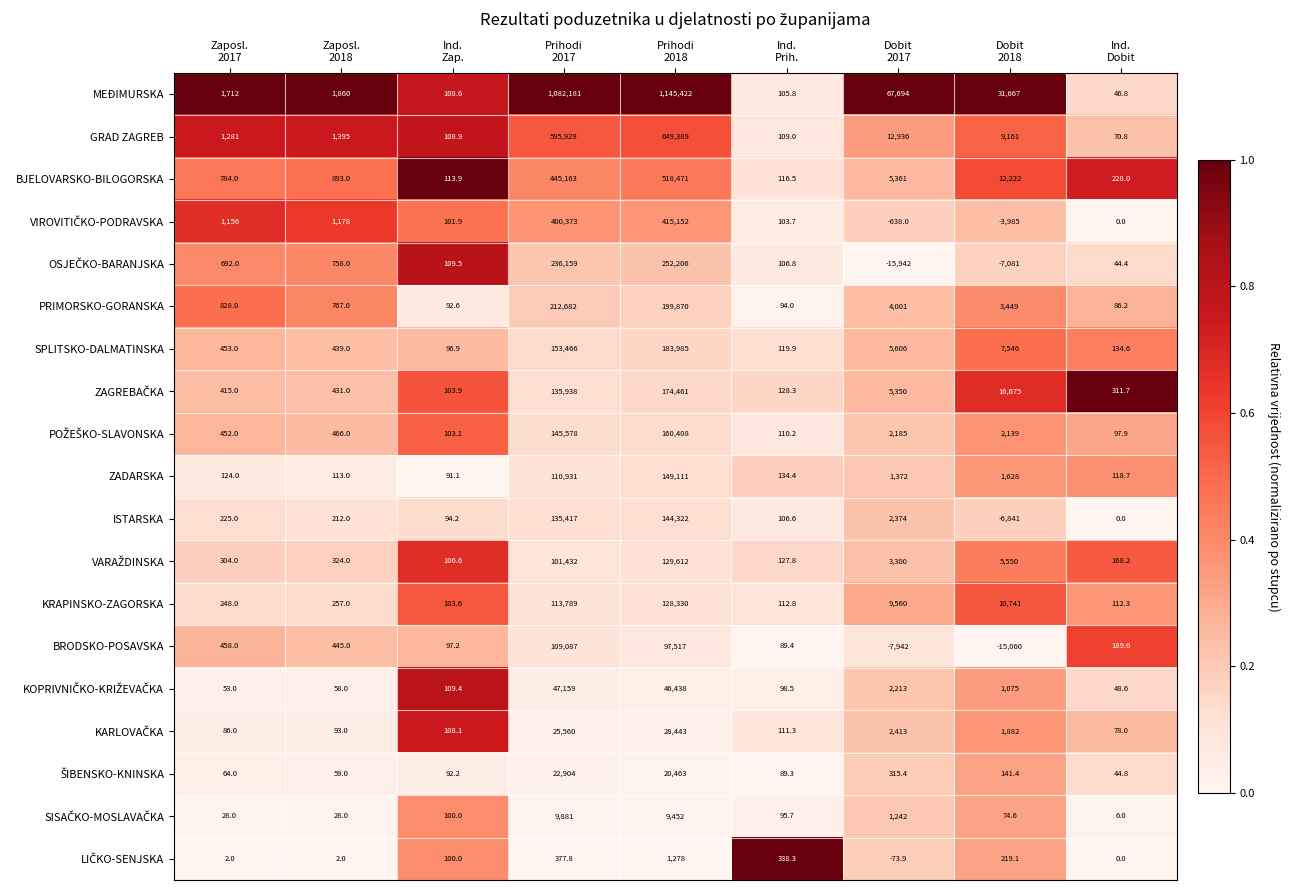

Between Dobit
2017 and Ind.
Dobit, which series saw the biggest shift?

MEĐIMURSKA